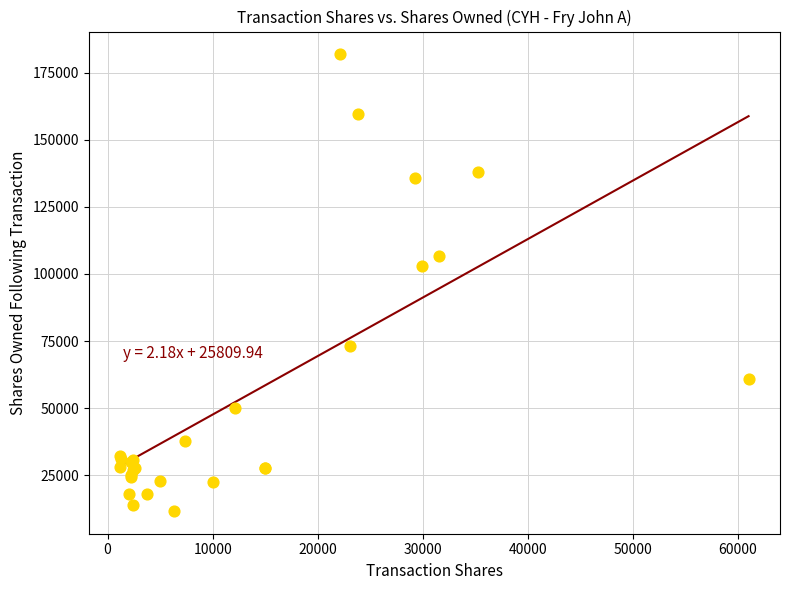

What Y value in the scatter plot is closest to 96759?

102908